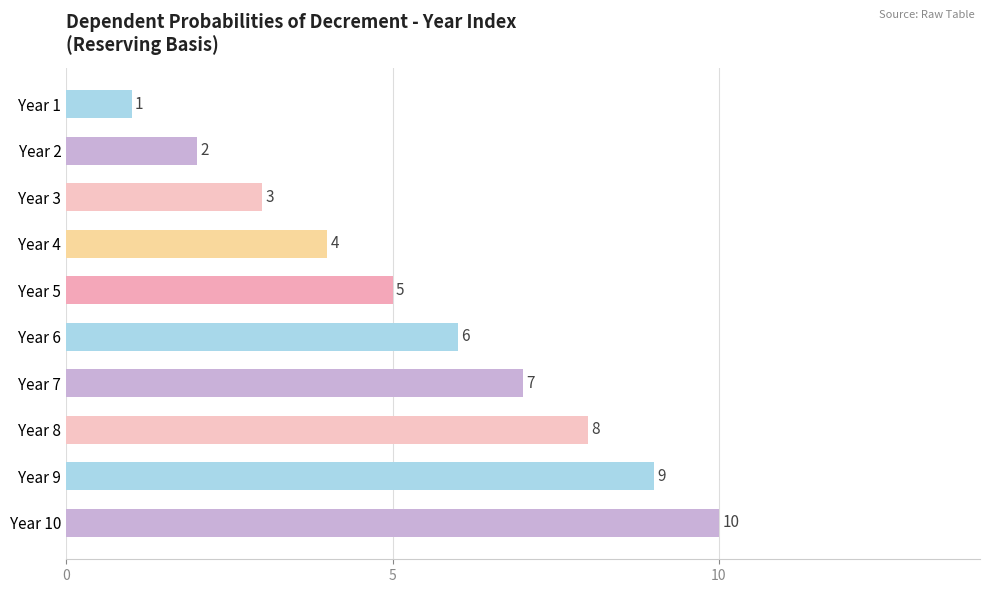

What is the ratio of the value at Year 7 to the value at Year 10?

0.7